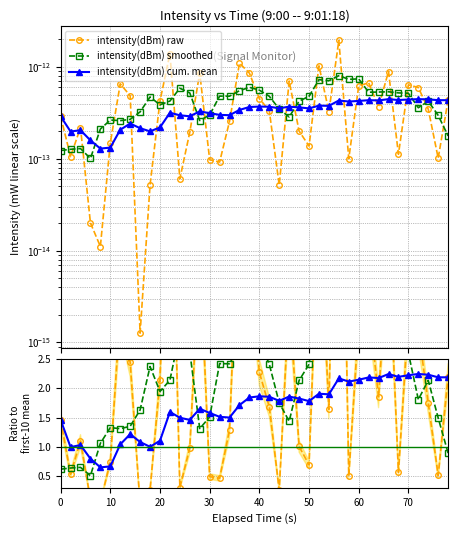

Which series has the widest spread of values?

ratio raw